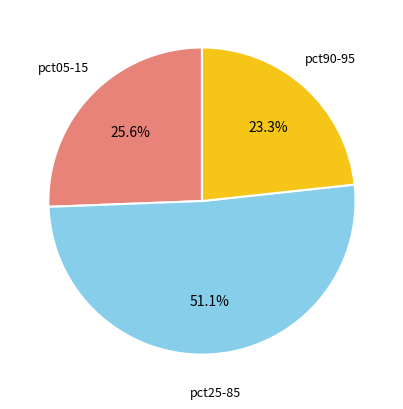

Rank the categories by value from lowest to highest.

pct90-95, pct05-15, pct25-85